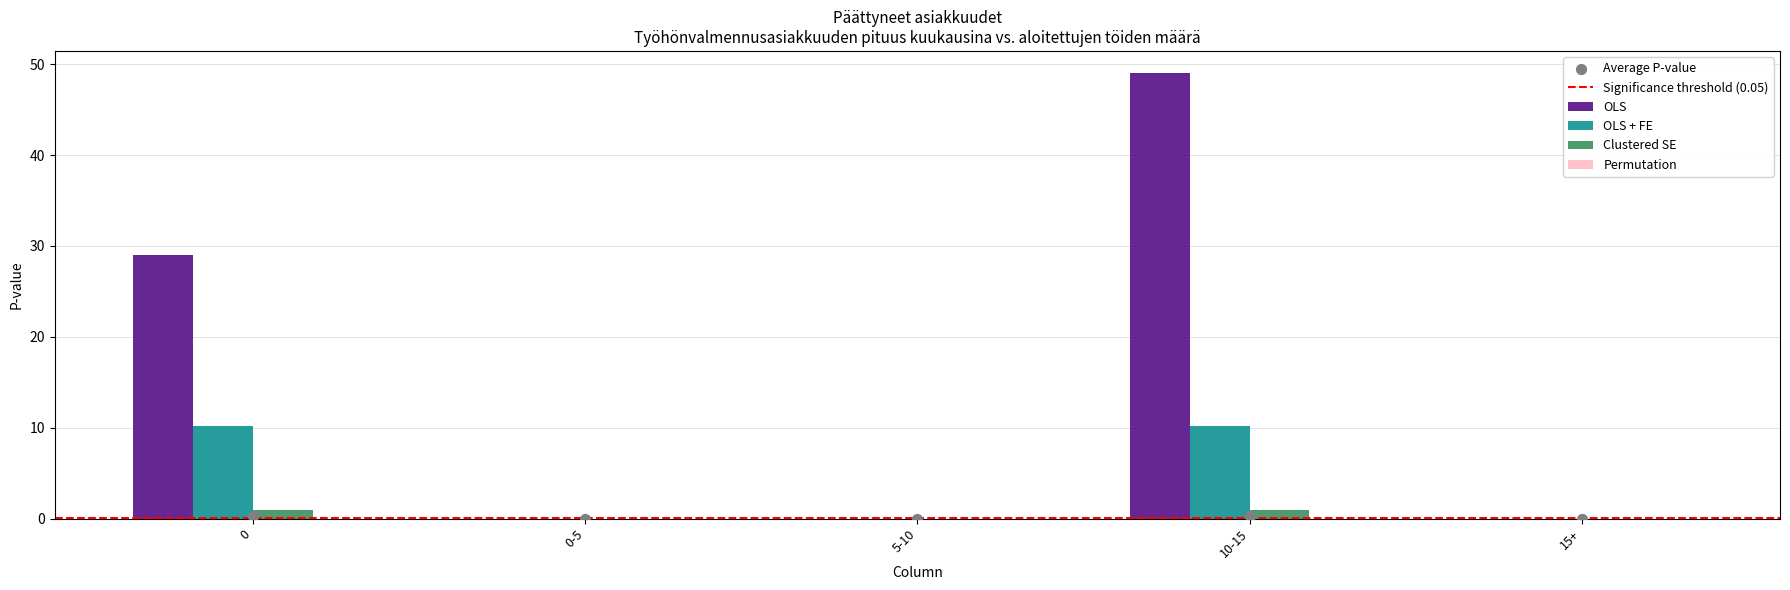

The value of Clustered SE at 15+ is 0.0. True or false?

True